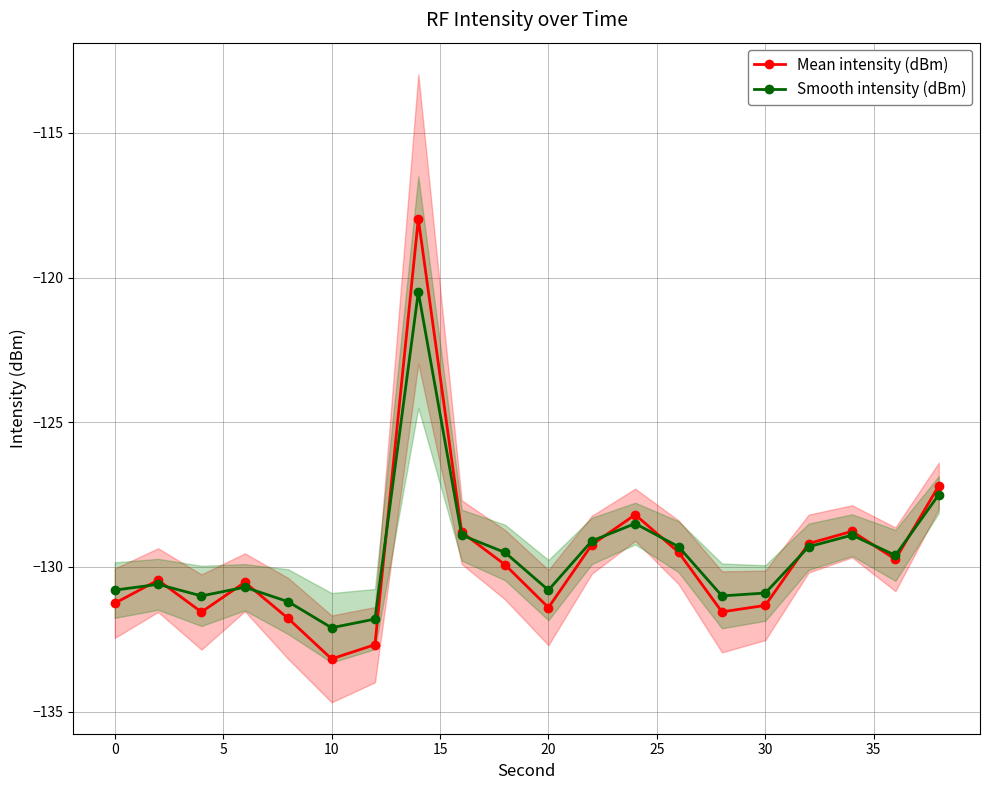

In Mean intensity (dBm), how many points are lower than both neighbors (excluding endpoints)?

5